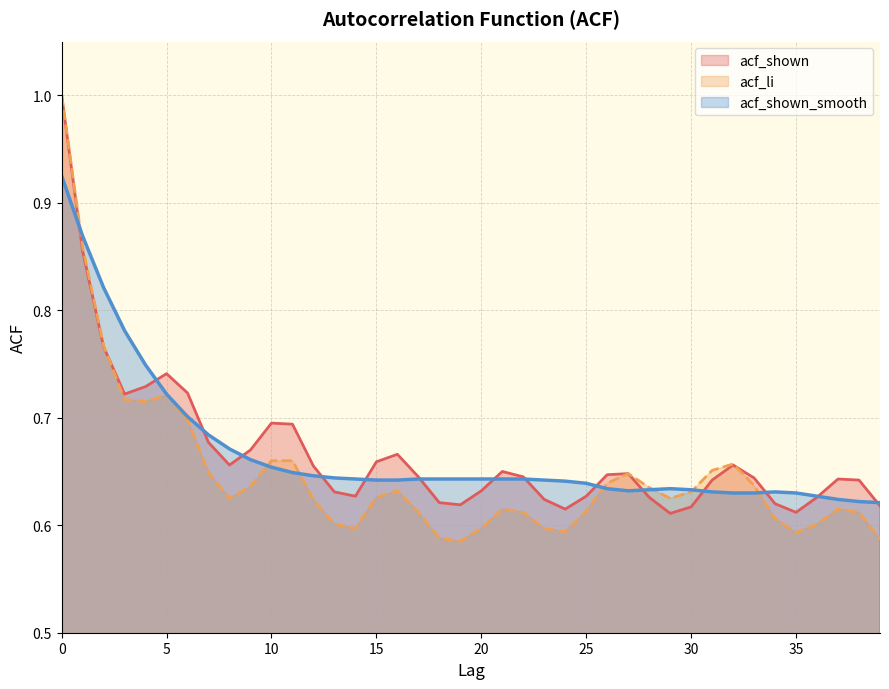

True or false: acf_shown_smooth has a value of 0.6 at 32.

True